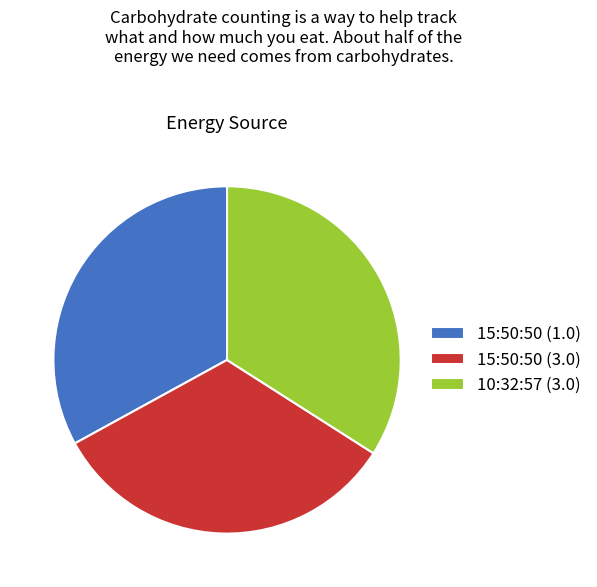

Do 15:50:50 (1.0) and 15:50:50 (3.0) together represent more than half of the pie?

Yes